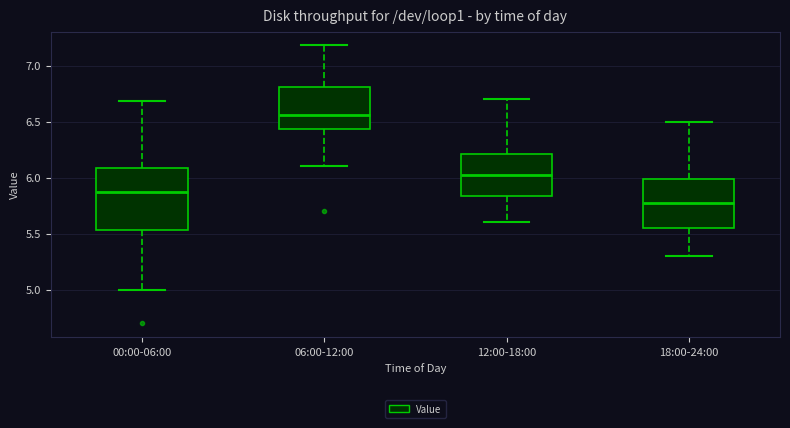

Reading left to right, read every box against the y-axis: the position of its median line, the range the box covers, and the ends of its whiskers. The values are not printed on the chart, so give them approximately, as read against the axis.

00:00-06:00: median 5.85, box 5.55 to 6.10, whiskers 5.00 to 6.70
06:00-12:00: median 6.55, box 6.45 to 6.80, whiskers 6.10 to 7.20
12:00-18:00: median 6.05, box 5.85 to 6.20, whiskers 5.60 to 6.70
18:00-24:00: median 5.80, box 5.55 to 6.00, whiskers 5.30 to 6.50